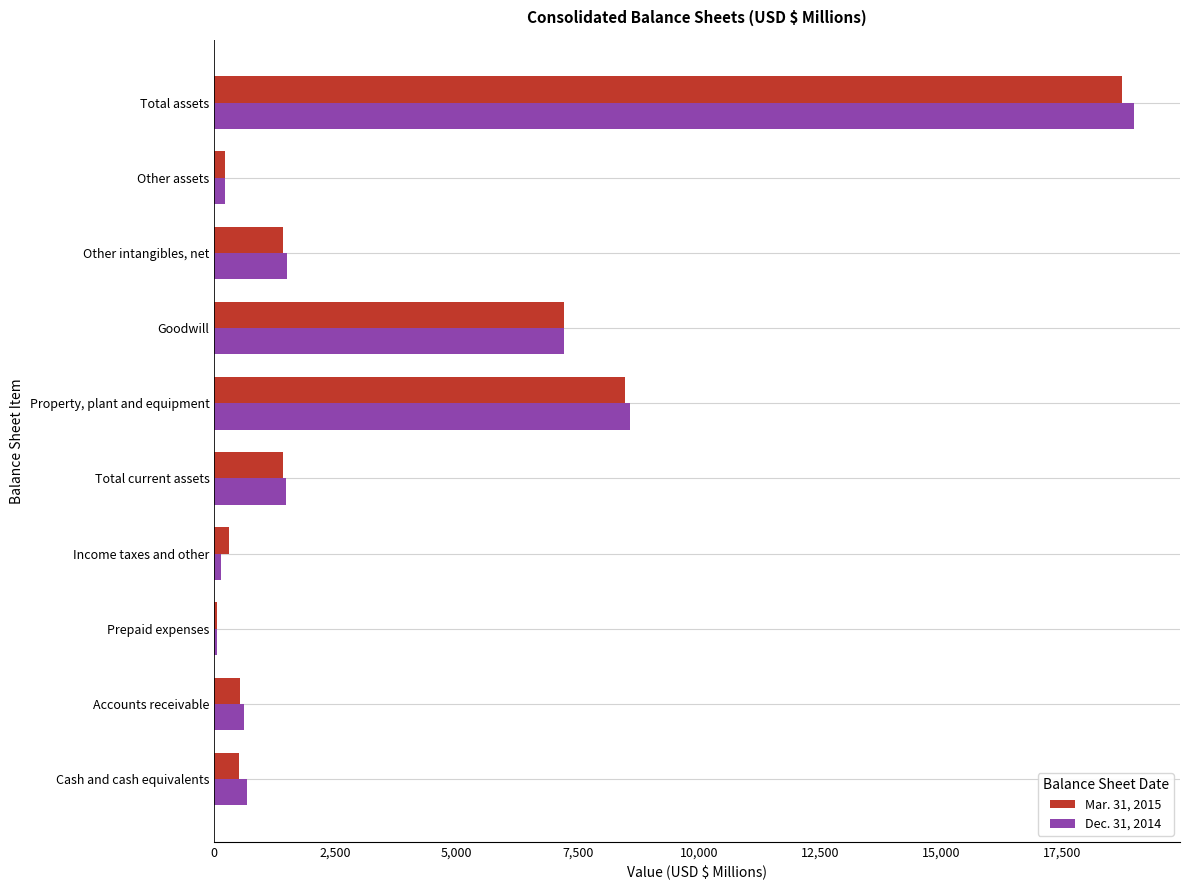

Rank the series by their maximum value, from lowest to highest.

Mar. 31, 2015, Dec. 31, 2014